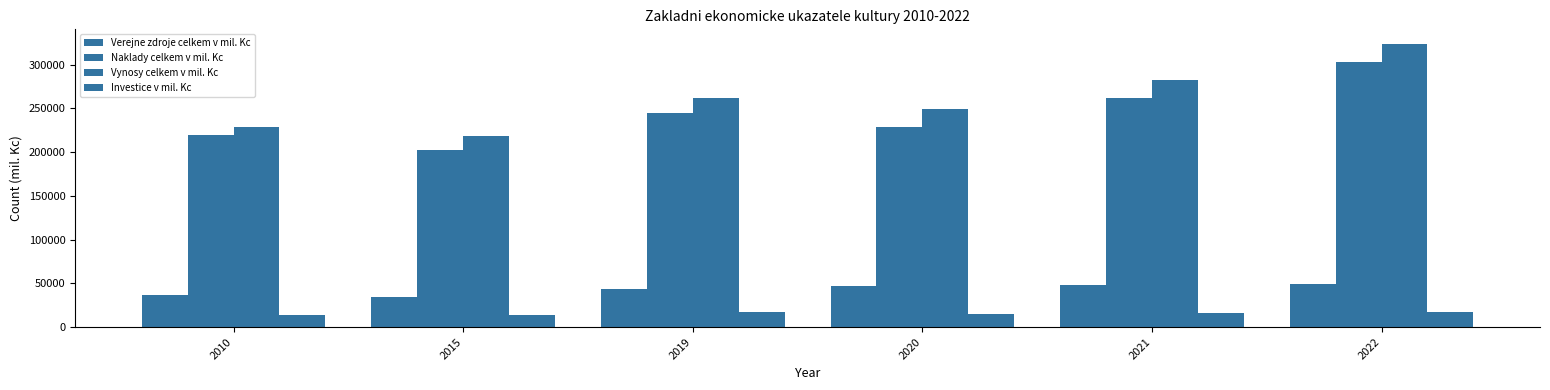

True or false: Naklady celkem v mil. Kc has a value of 91844 at 2010.

False